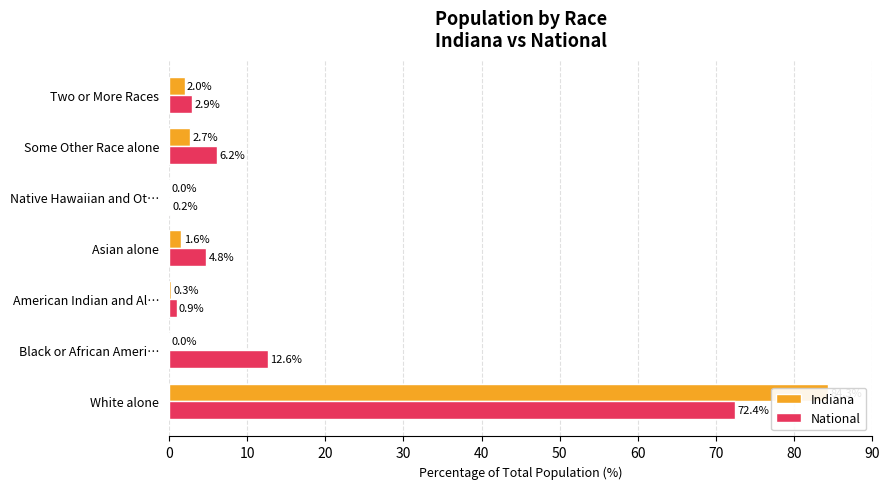

Rank the series at American Indian and Al… from highest to lowest value.

National, Indiana